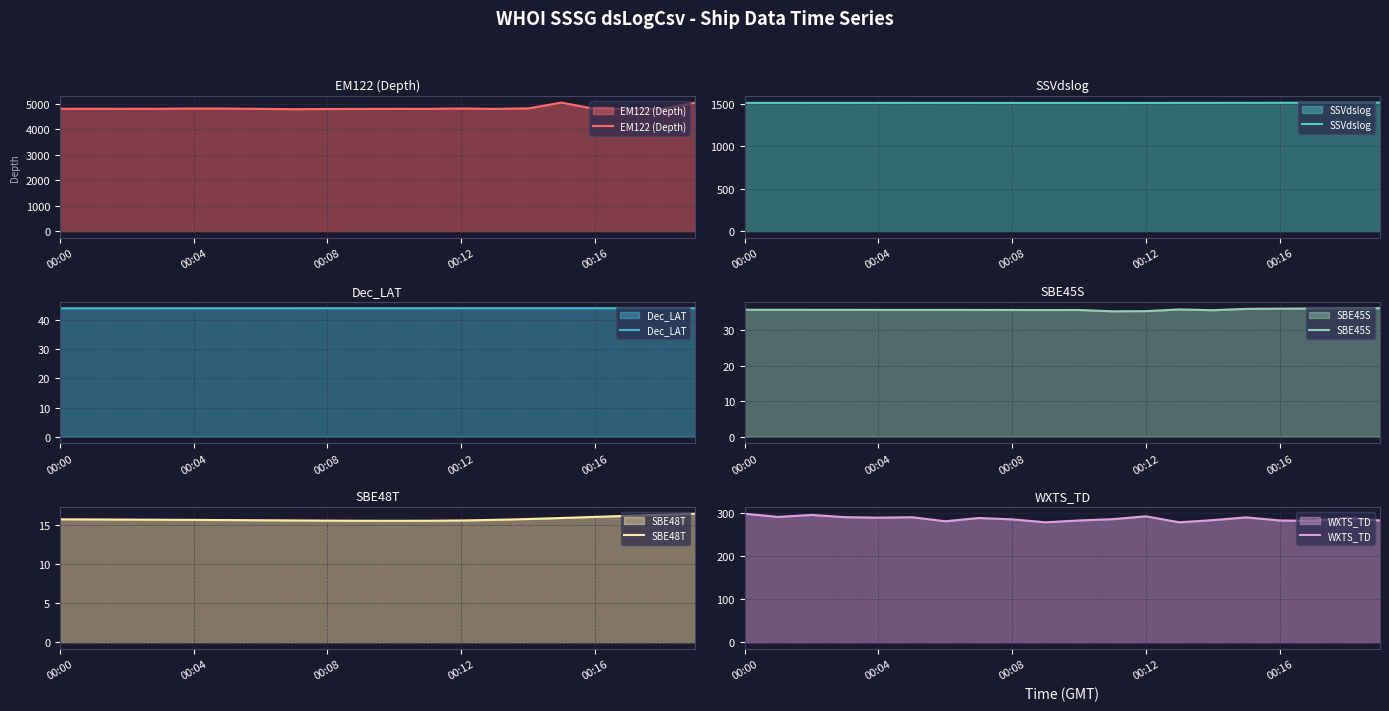

What is the difference between the SBE45S values at 00:08 and 00:16?

0.4